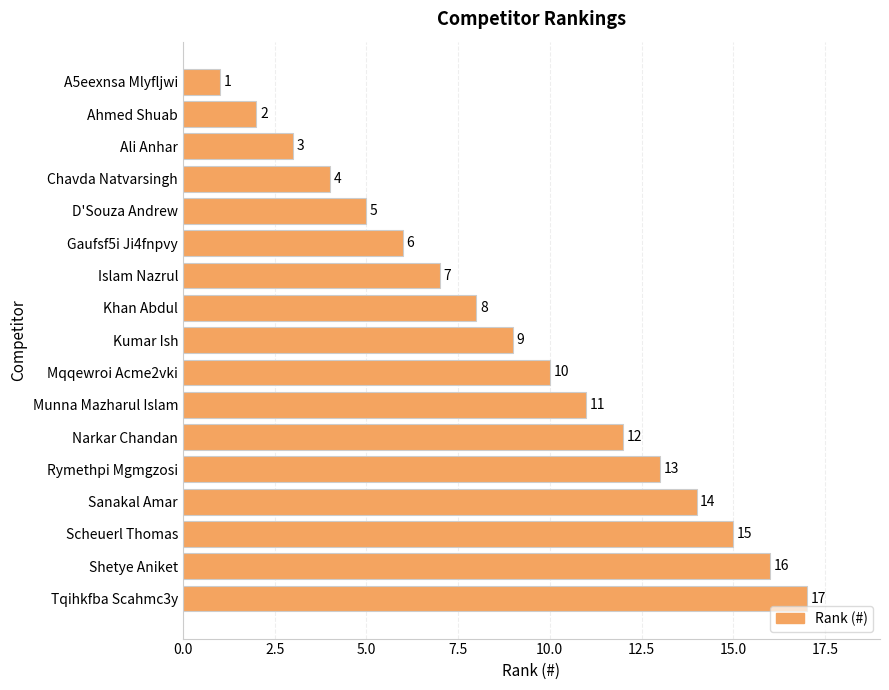

Which has a higher value, Islam Nazrul or Rymethpi Mgmgzosi?

Rymethpi Mgmgzosi